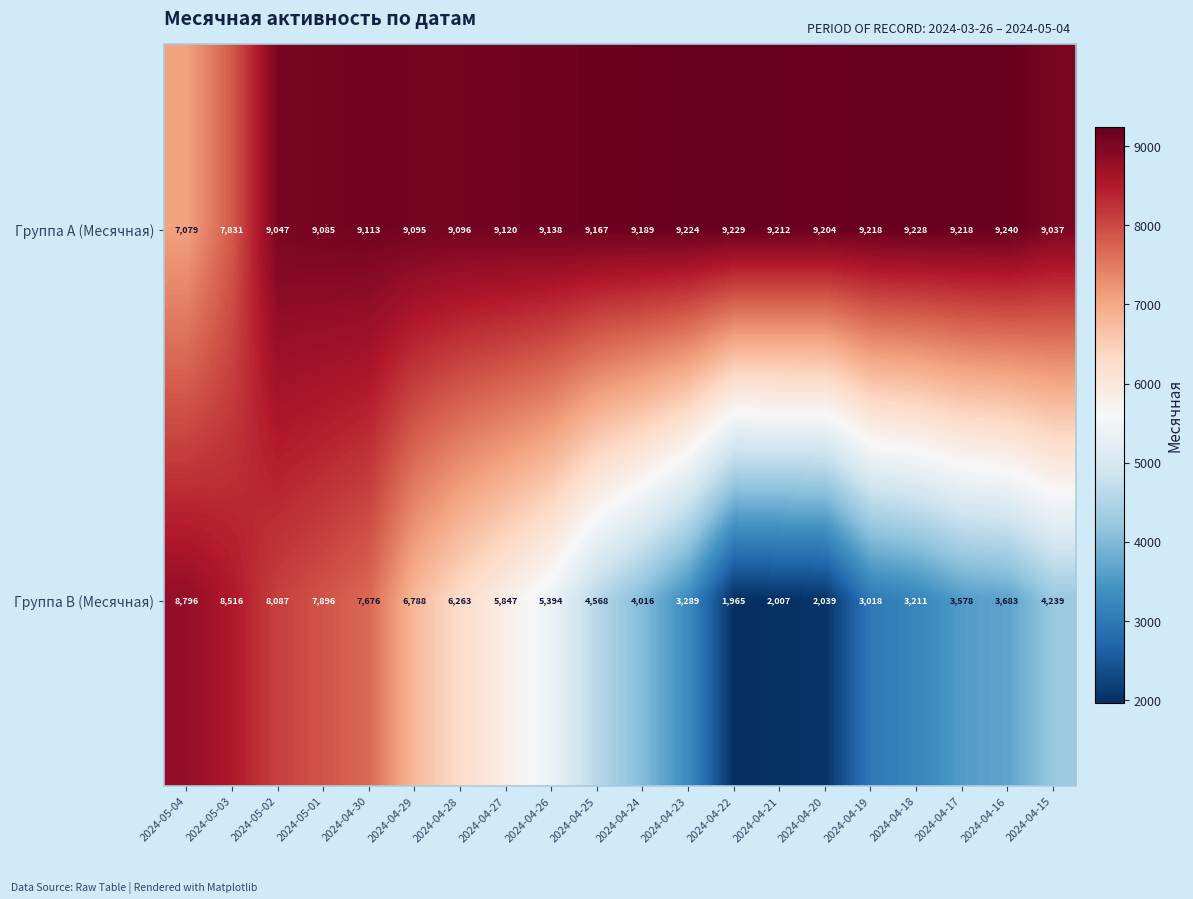

What is the maximum value for Группа B (Месячная)?

8796